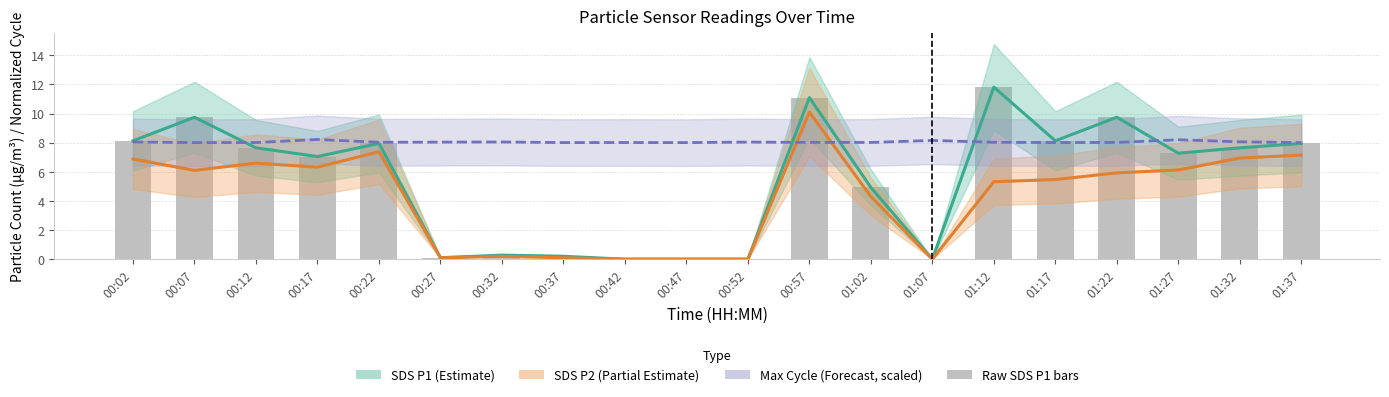

What is the sum of the SDS P1 (Estimate) values at 01:27 and 00:47?

7.3